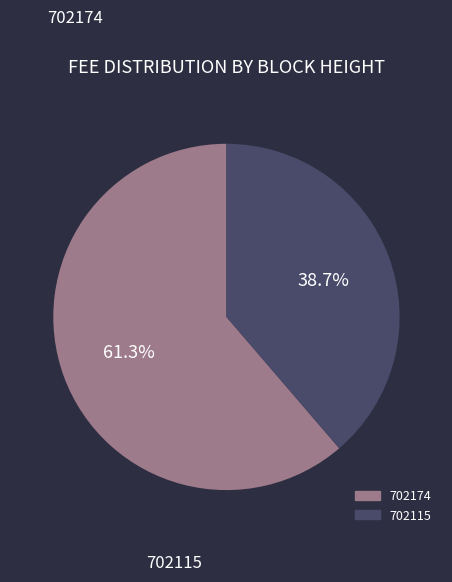

Combined, what portion of the pie is 702174 and 702115?

100.0%